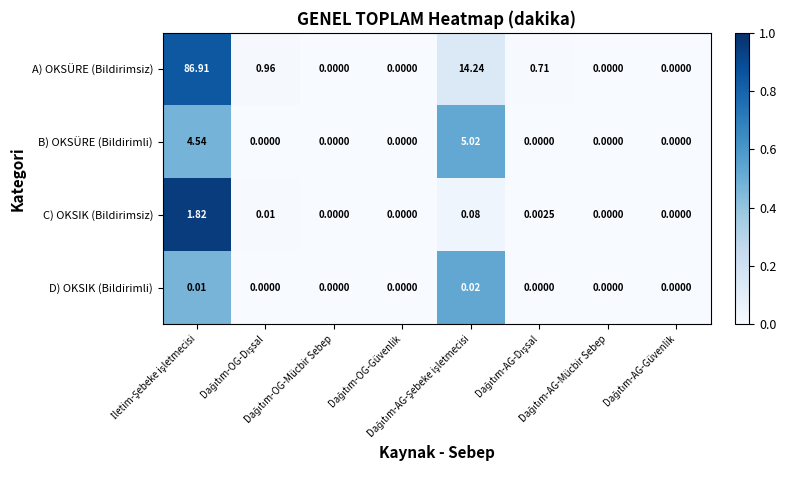

List the series in order of their peak value, highest first.

A) OKSÜRE (Bildirimsiz), B) OKSÜRE (Bildirimli), C) OKSIK (Bildirimsiz), D) OKSIK (Bildirimli)